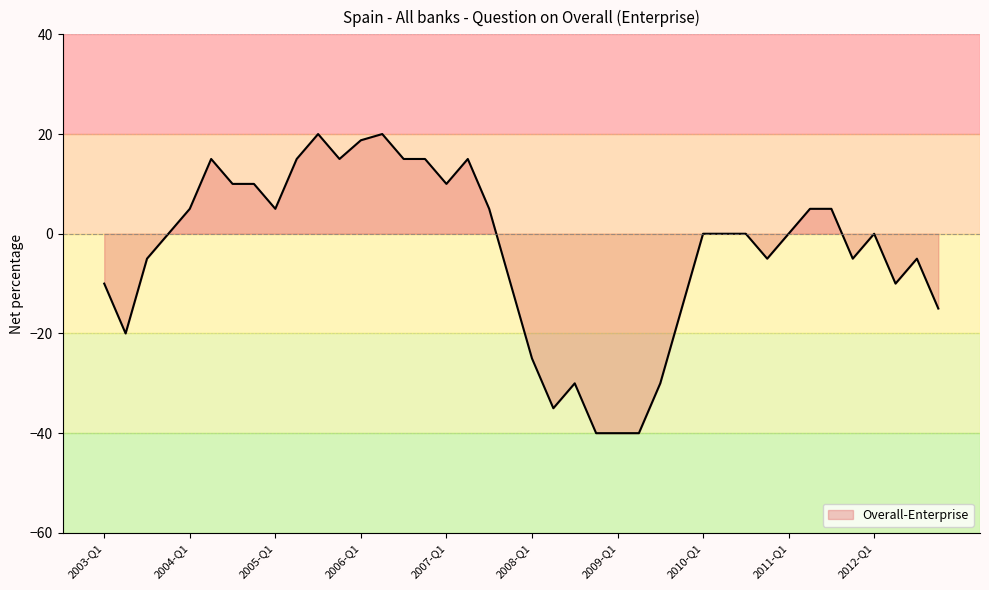

What is the difference between the maximum and minimum values?

60.0